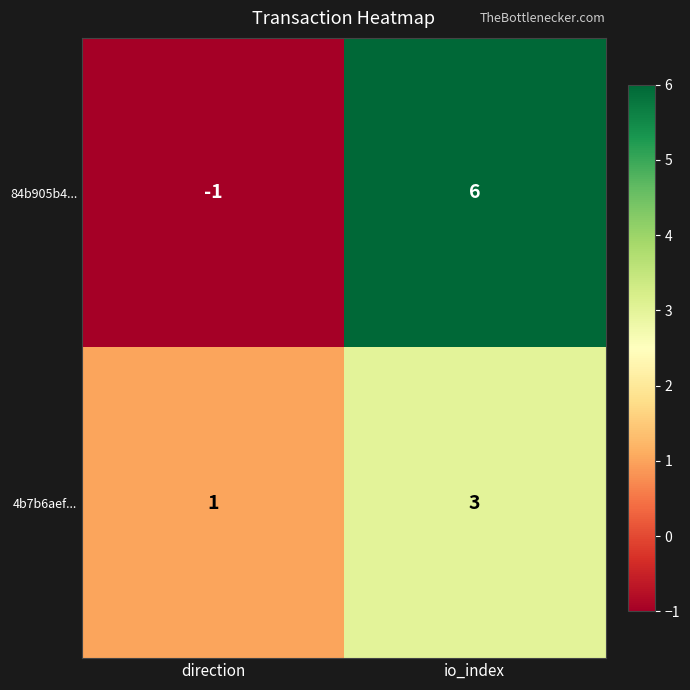

Which series has the largest range (max minus min)?

84b905b4...